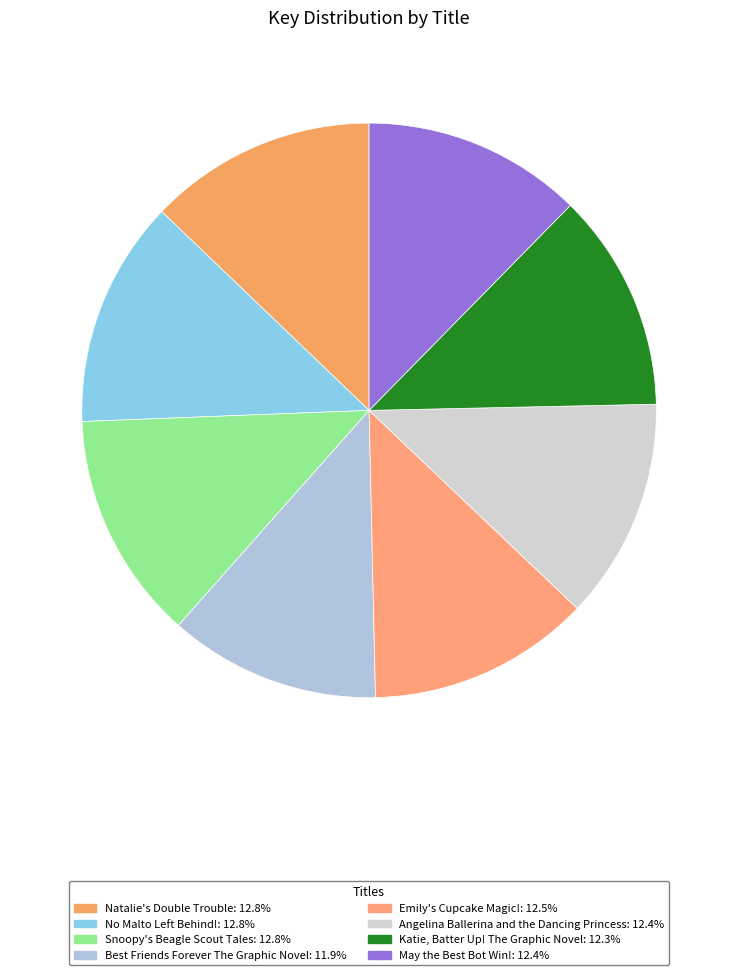

To the nearest percent, what is the difference between the largest and smallest slice percentages?

1%